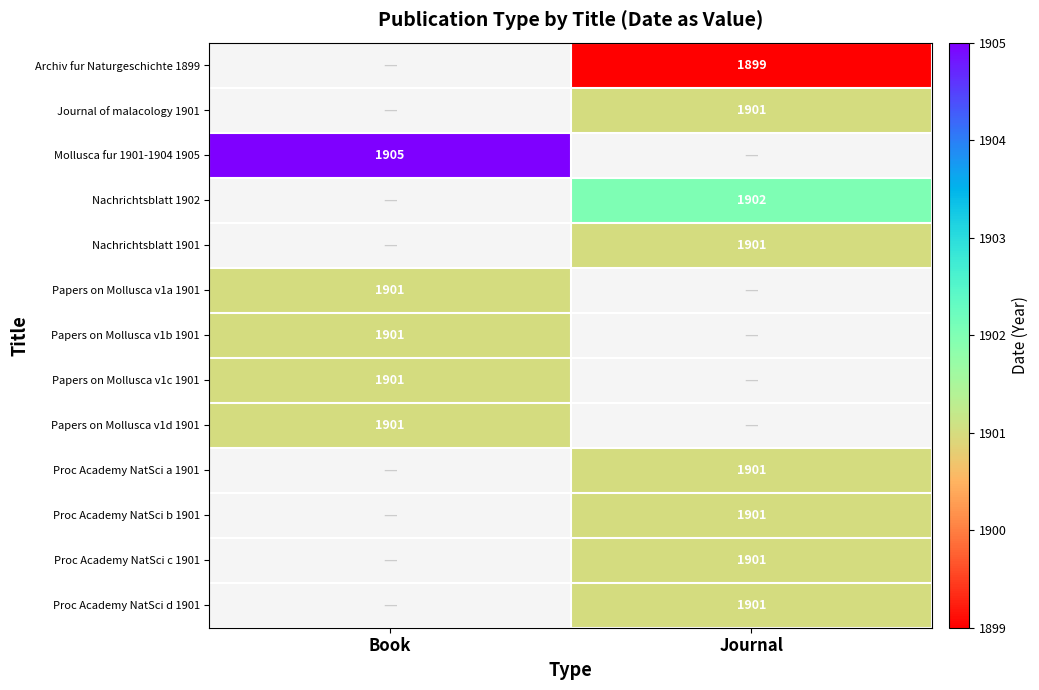

Is it true that Papers on Mollusca v1d 1901 equals 771 at Book?

False